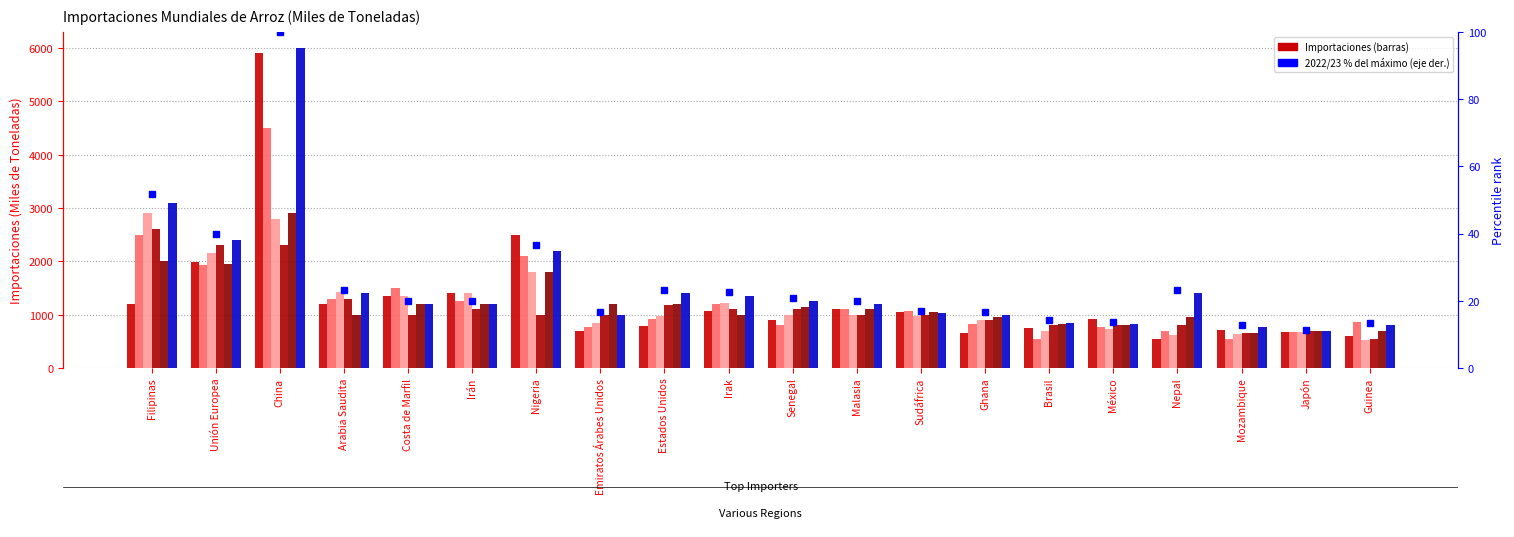

How many distinct data groups are displayed?

6